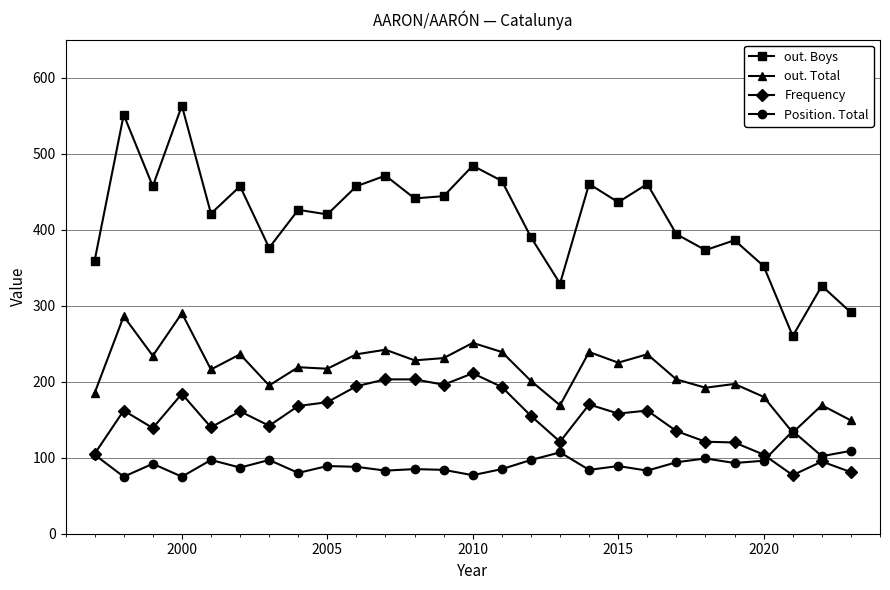

Which series has the largest range (max minus min)?

out. Boys